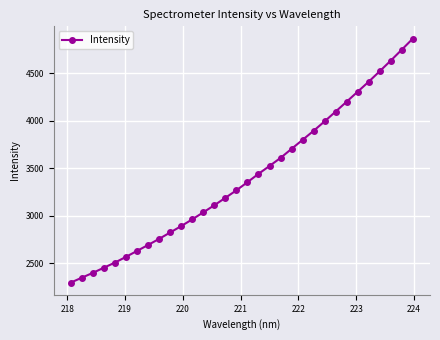

What is the value of the 11th point from the left?

2892.1